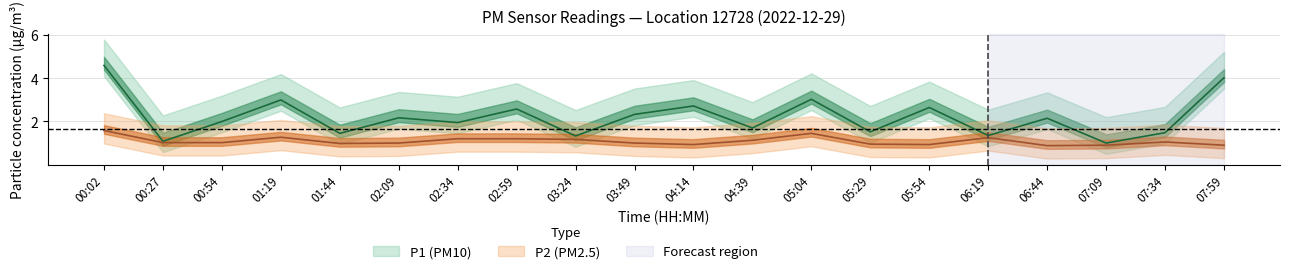

The P1 series shows 2.2 at 02:09. True or false?

True